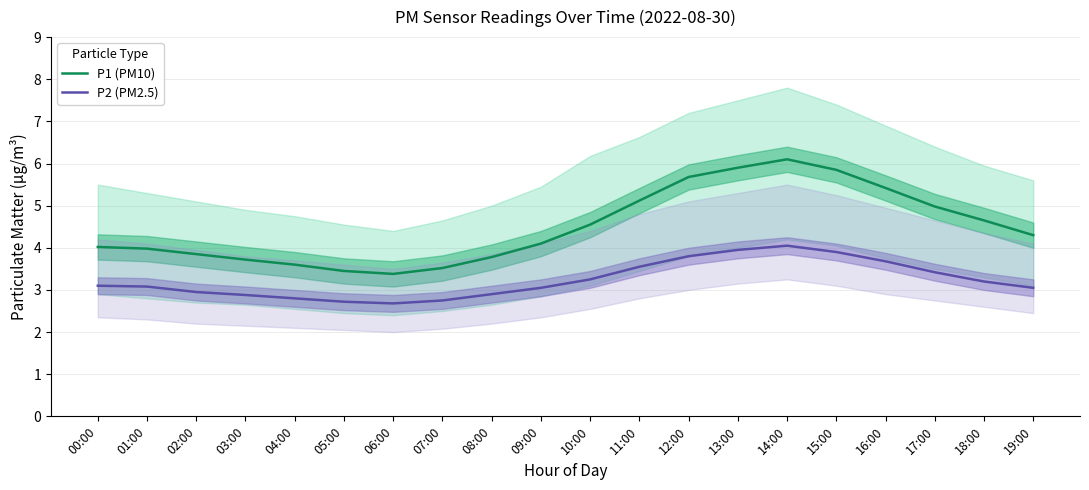

Which series has the largest range (max minus min)?

P1 (PM10)